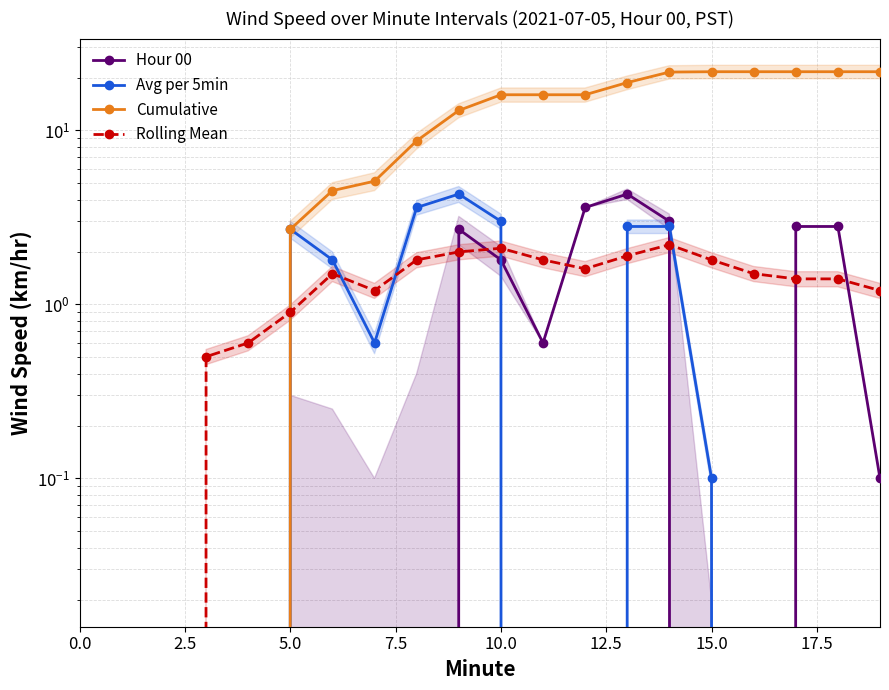

What is the difference between the second highest and minimum values in the Avg per 5min series?

3.6